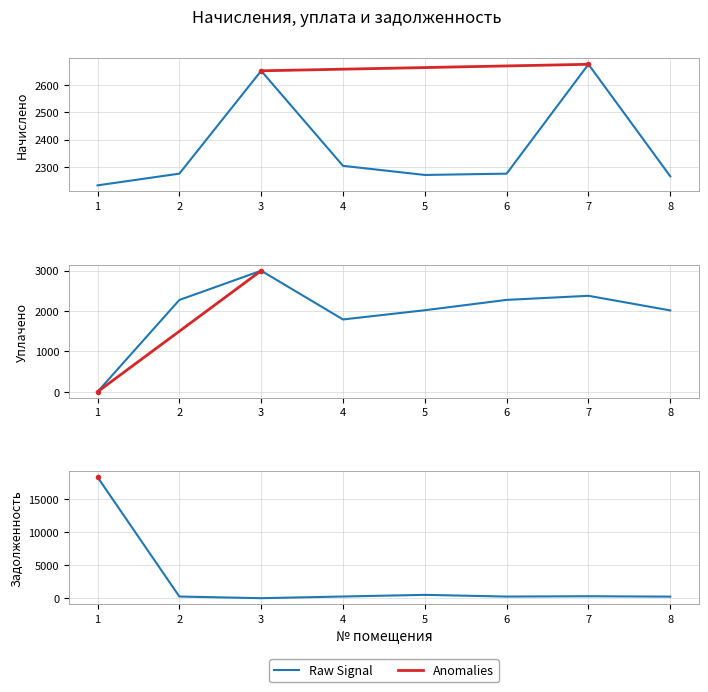

At 1, list the series in order from smallest to largest.

Raw Signal, Anomalies